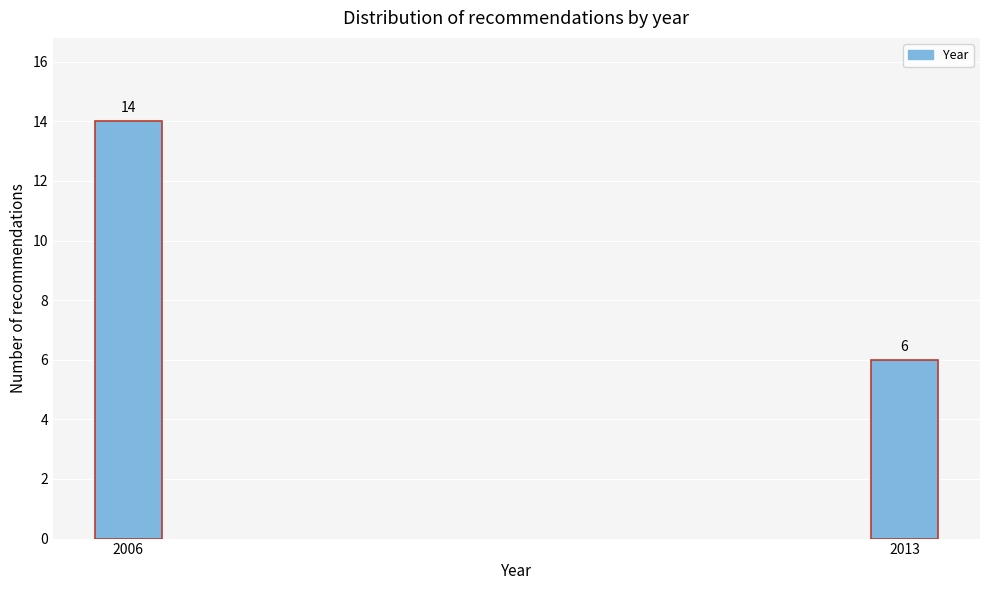

Reading left to right, transcribe all the data shown in this chart.

2006=14	2013=6